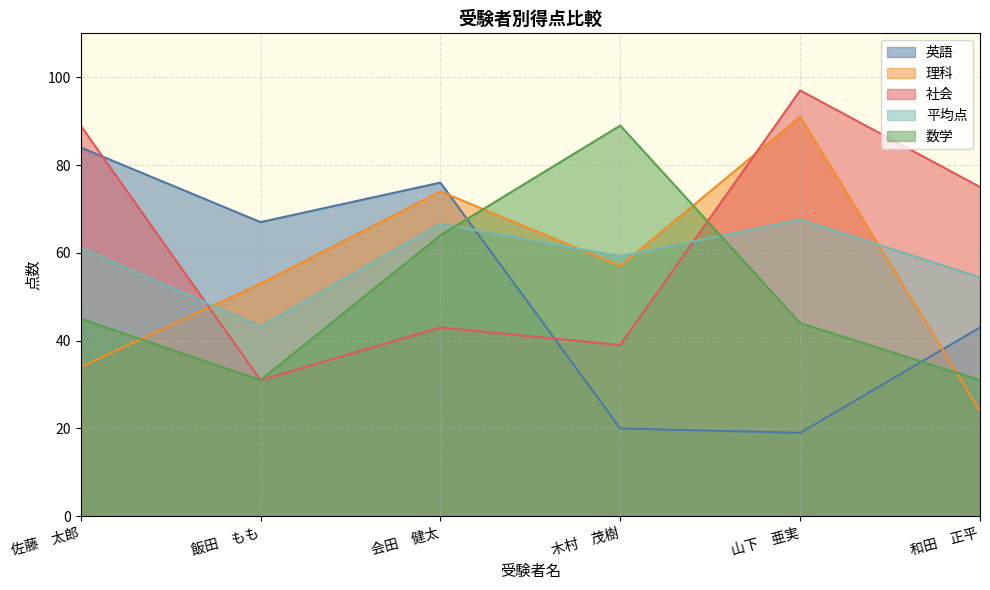

Rank the series at 木村　茂樹 from lowest to highest value.

英語, 社会, 理科, 平均点, 数学